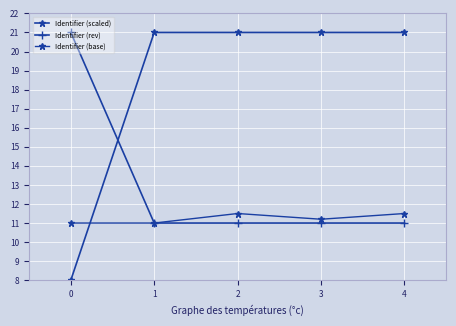

Reading right to left, extract all data points from this chart.

Identifier (scaled): 4=21.0	3=21.0	2=21.0	1=21.0	0=8.0
Identifier (rev): 4=11.0	3=11.0	2=11.0	1=11.0	0=21.0
Identifier (base): 4=11.5	3=11.2	2=11.5	1=11.0	0=11.0